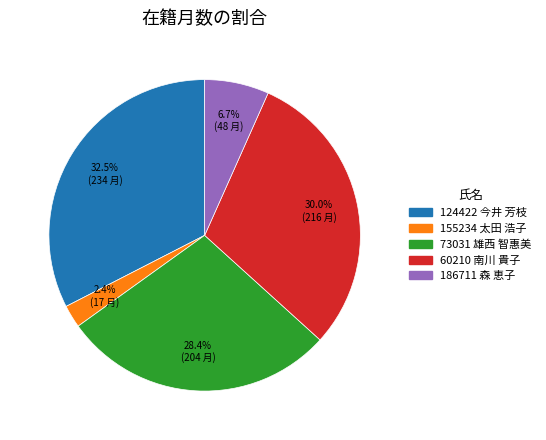

What portion of the pie excludes 60210 南川 貴子?

70.0%